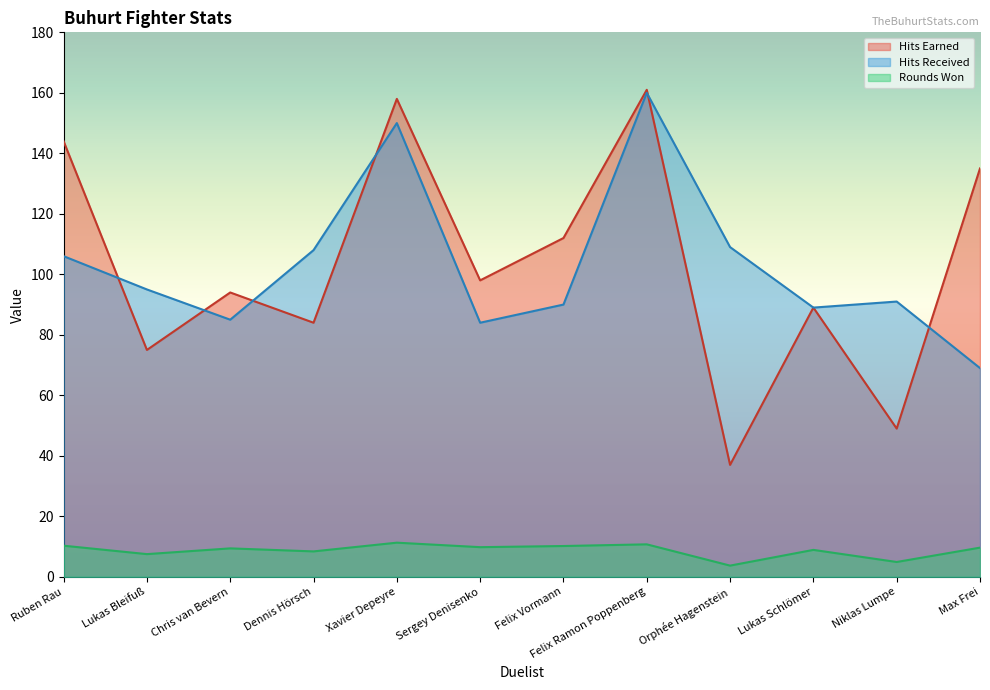

What is the total value across all series at Orphée Hagenstein?

149.7